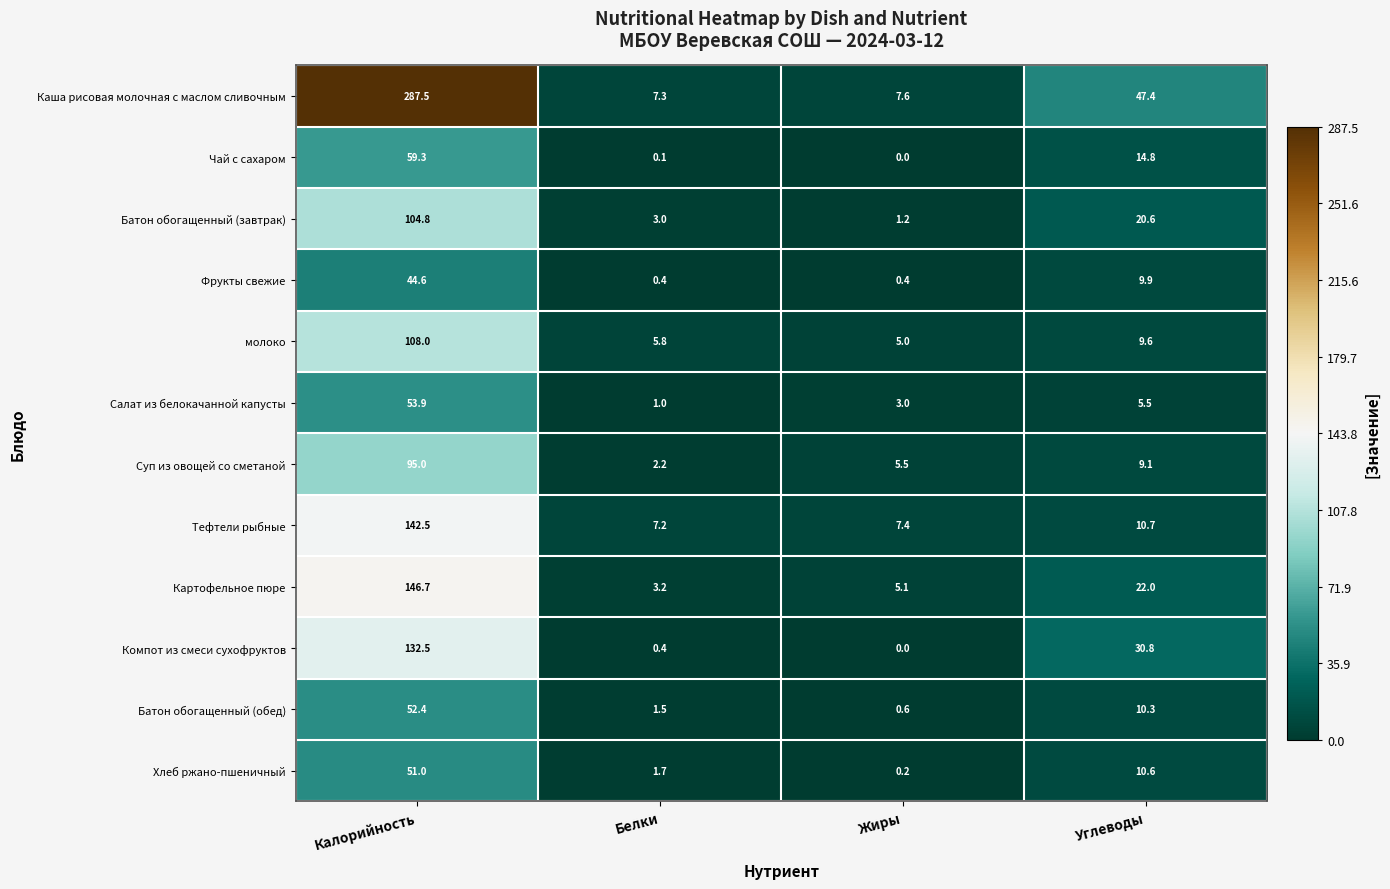

What is the maximum value shown in the chart?

287.5